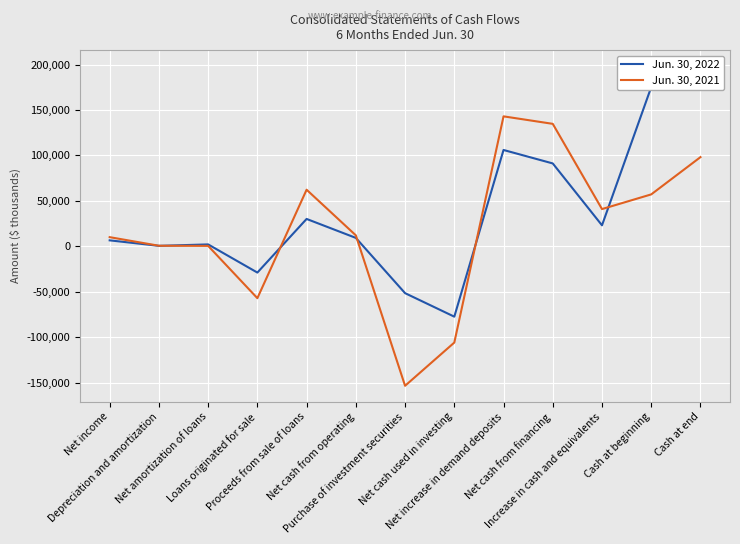

At which category is the sum across all series the highest?

Cash at end